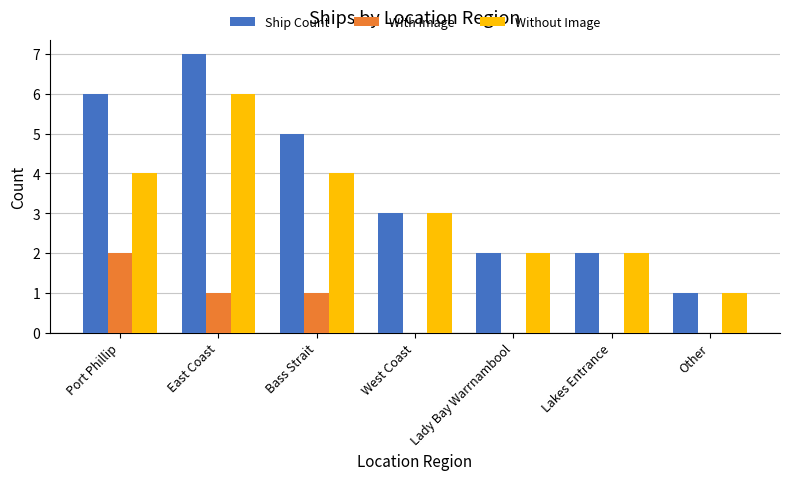

At which label does Ship Count reach its peak?

East Coast